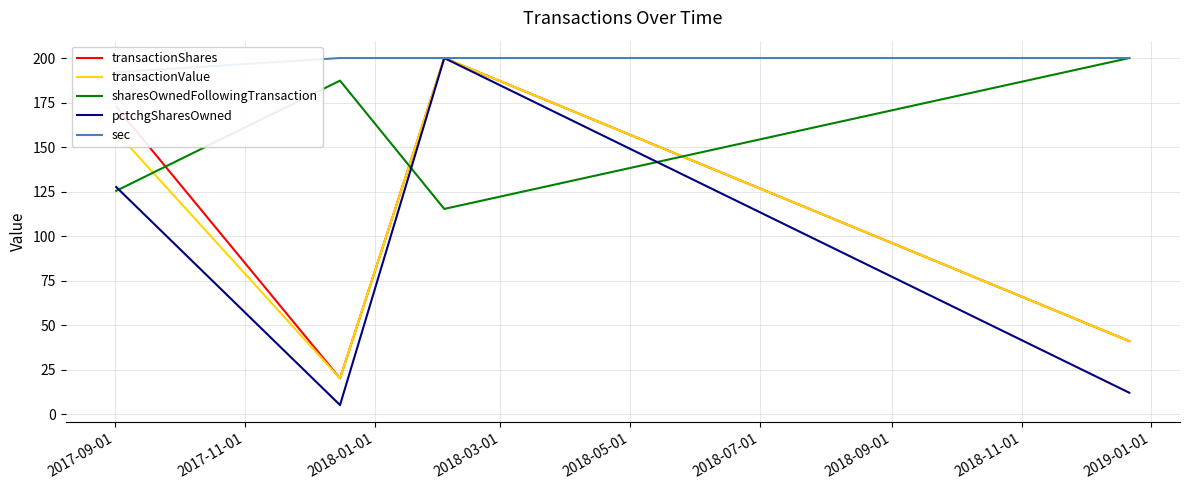

How many data points in pctchgSharesOwned are less than 127?

2